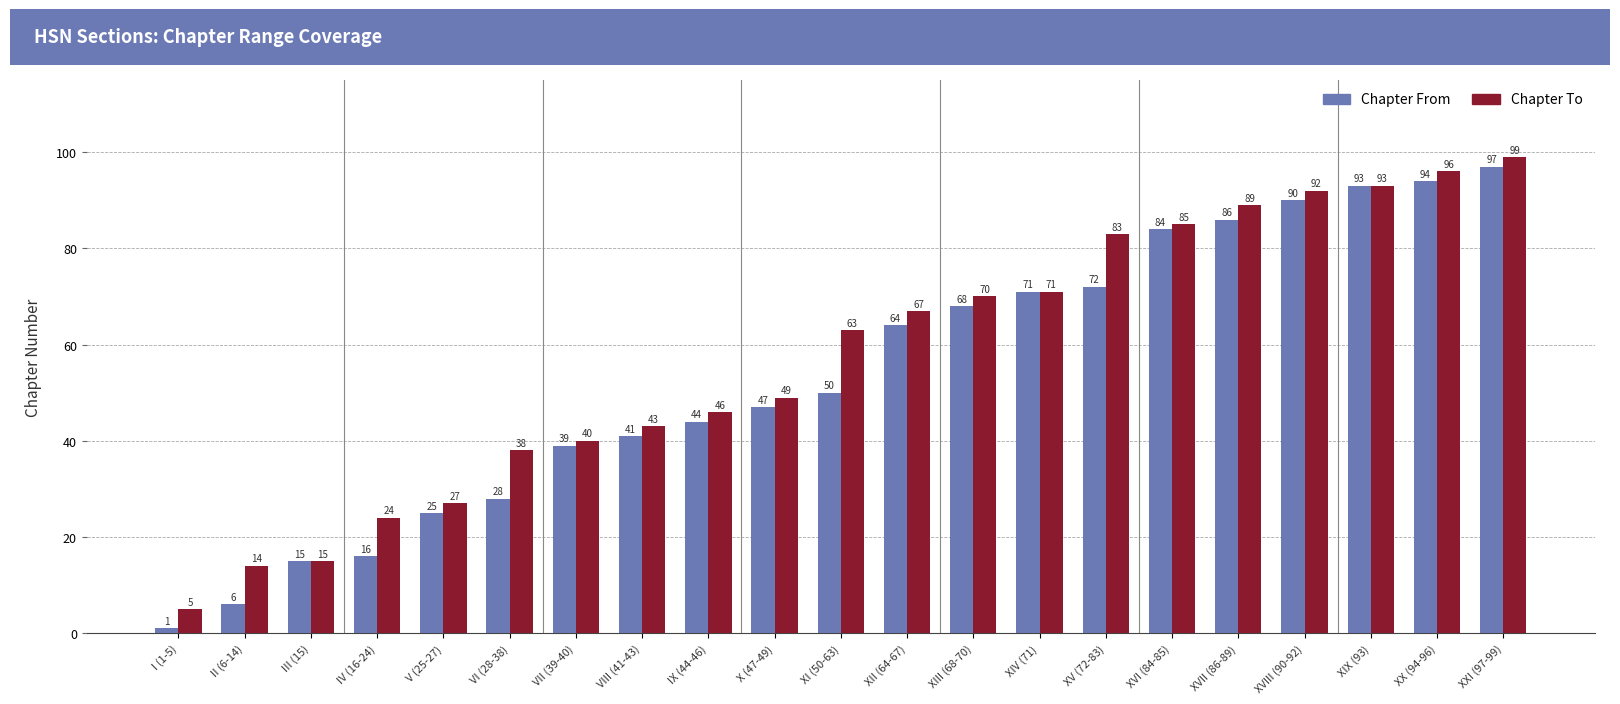

What is the difference between the maximum and minimum values in the Chapter From series?

96